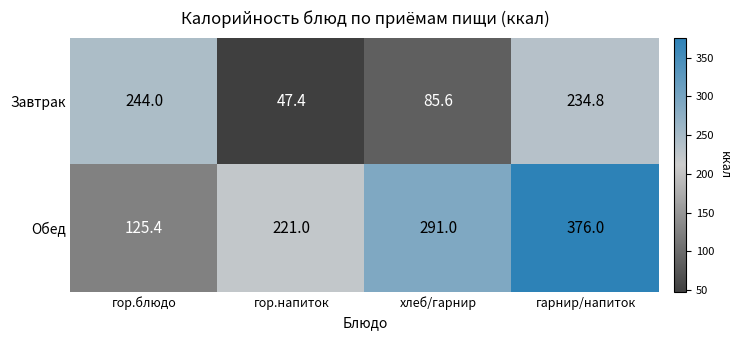

Count the number of data series in this chart.

2